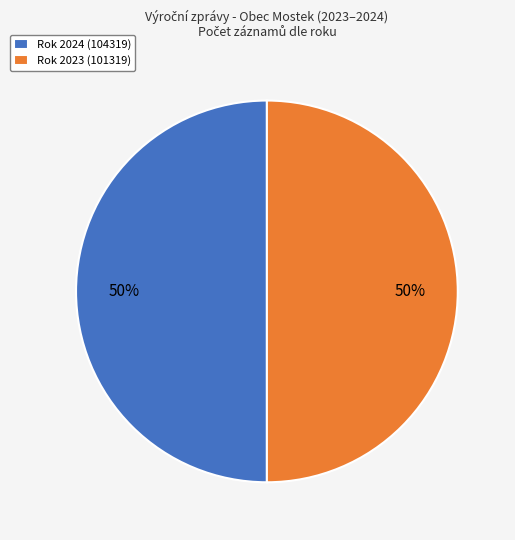

Is it true that Rok 2024 (104319) is 41% of the pie?

False